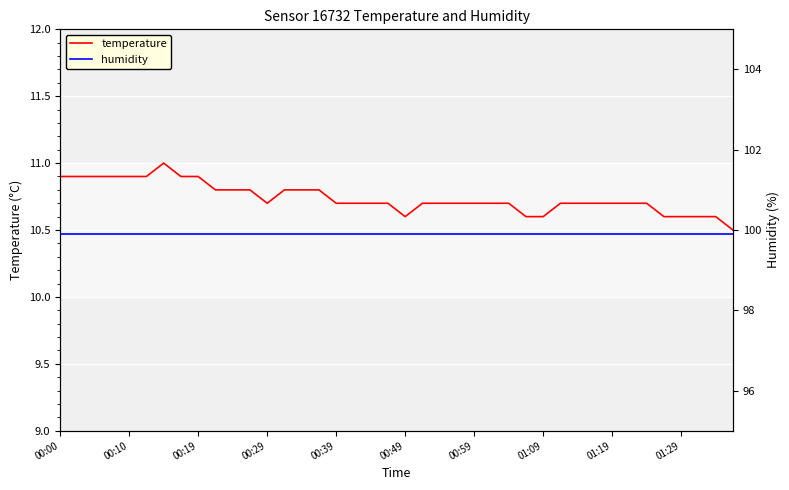

The value of temperature at 00:00 is 3.8. True or false?

False